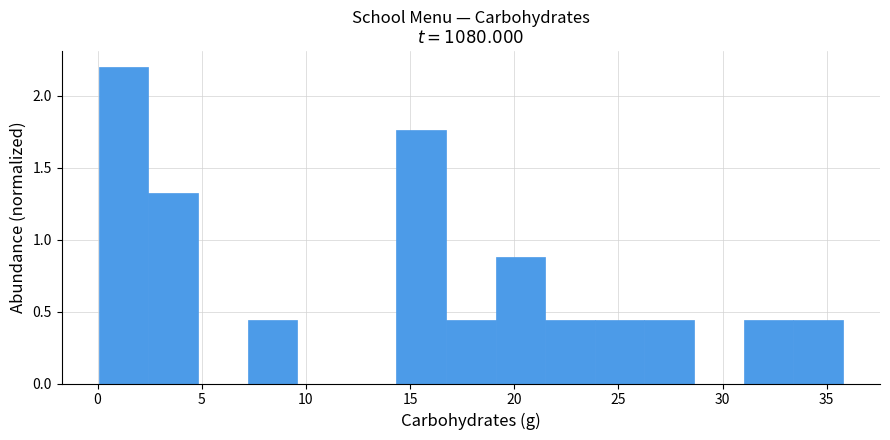

Which range on the x-axis has the tallest bar?

0.0 to 2.5